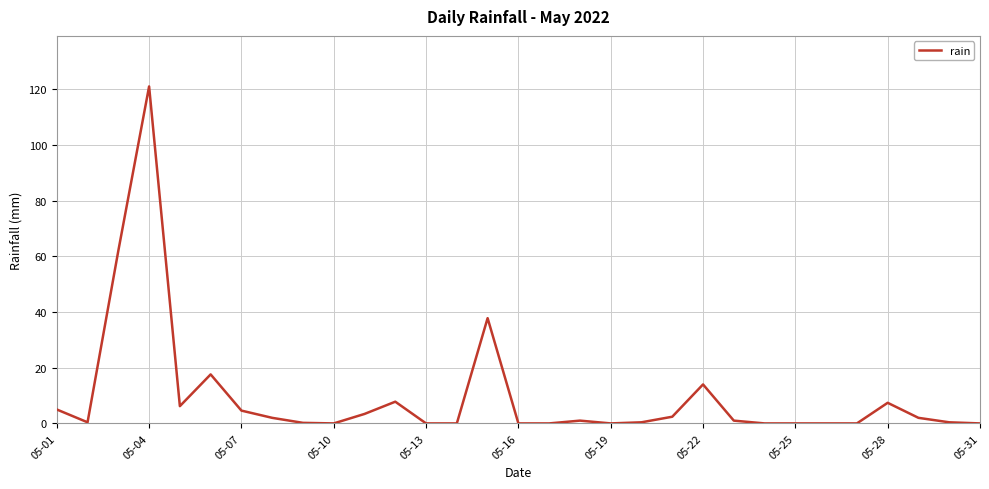

How many values are below 1?

15